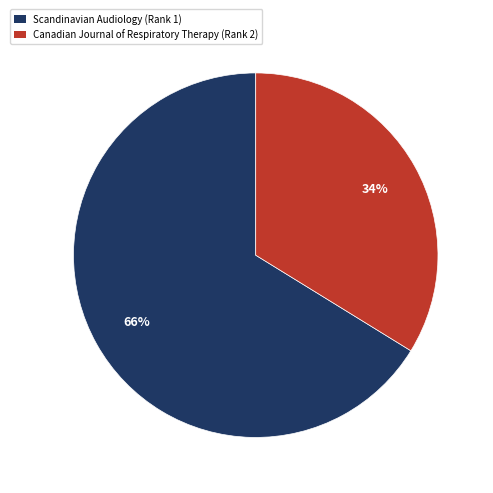

How many slices are in this pie chart?

2